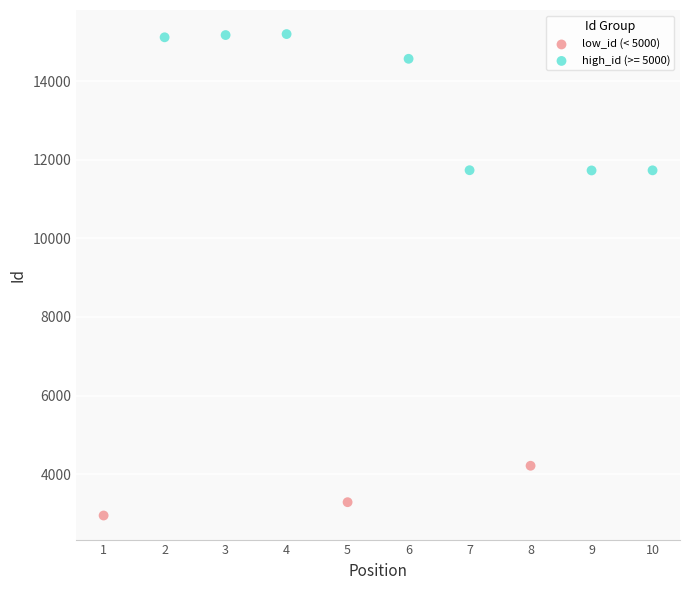

Which series has the largest Y range (max minus min)?

high_id (>= 5000)